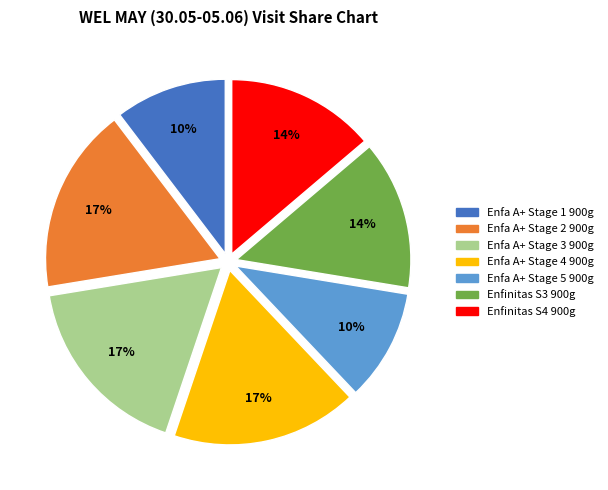

Do Enfa A+ Stage 2 900g and Enfa A+ Stage 1 900g together represent more than half of the pie?

No